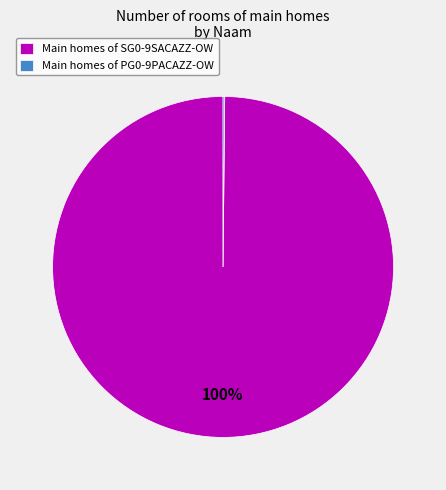

What percentage is the Main homes of SG0-9SACAZZ-OW slice, to the nearest percent?

100%